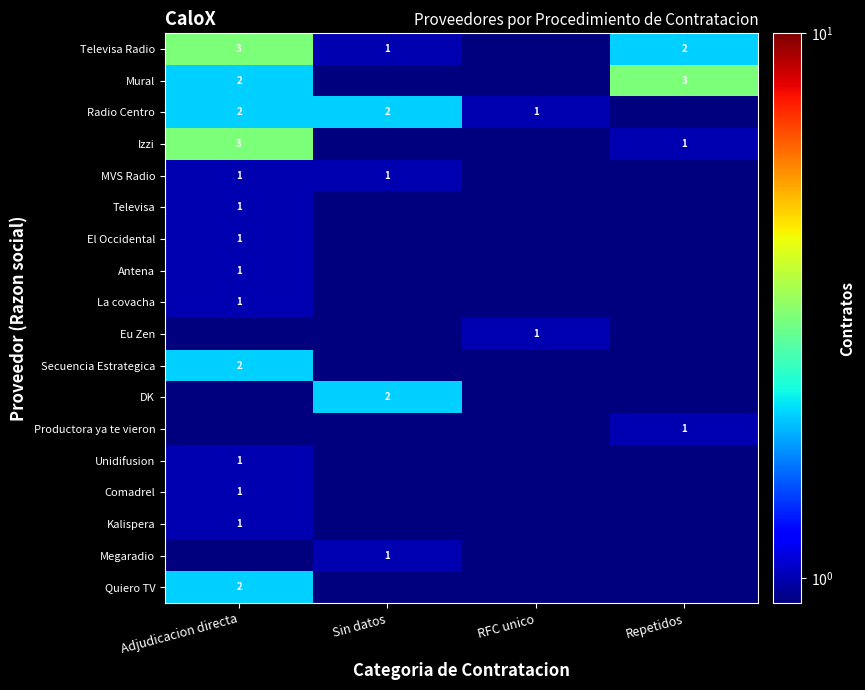

The El Occidental series shows 0.4 at Adjudicacion directa. True or false?

False